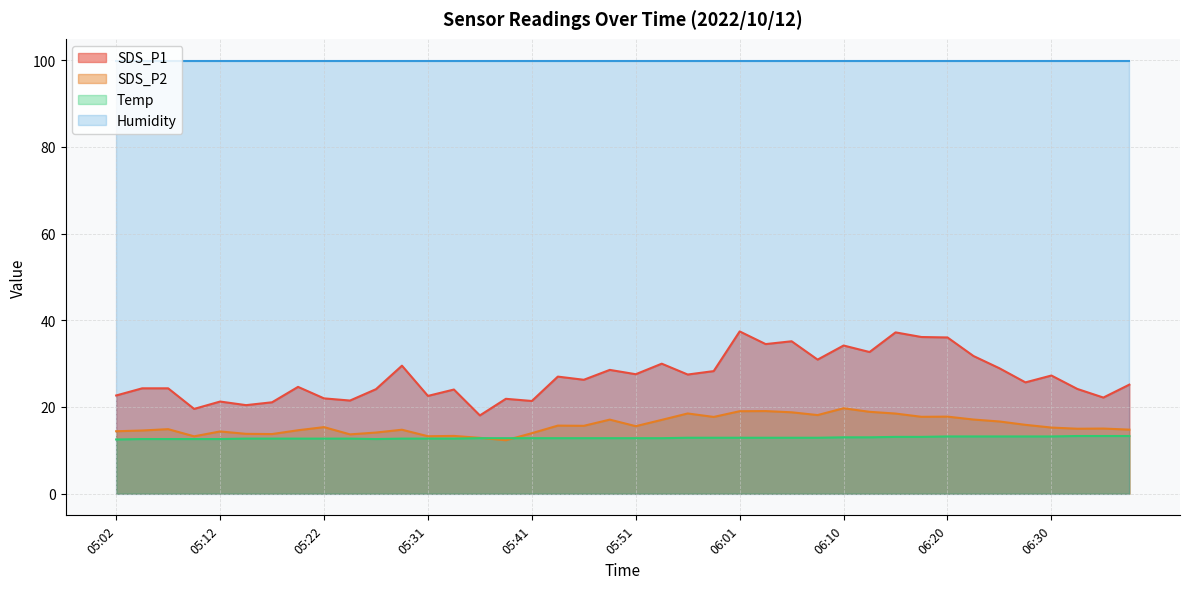

What is the label of the 33rd point from the left?

06:20